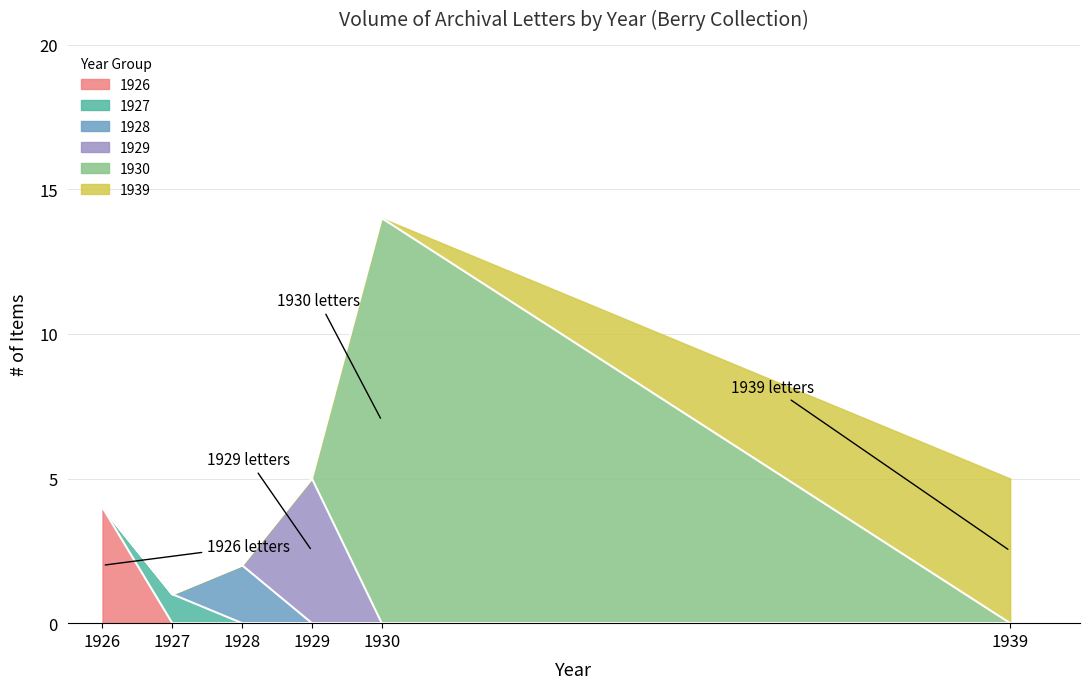

Which has a higher value, 1926 or 1939?

1926